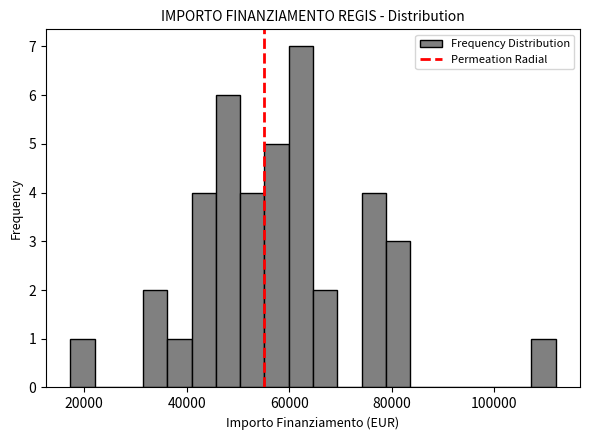

Around what value on the x-axis is the tallest bar? Give the approximate position of its centre, as read against the axis.

62000